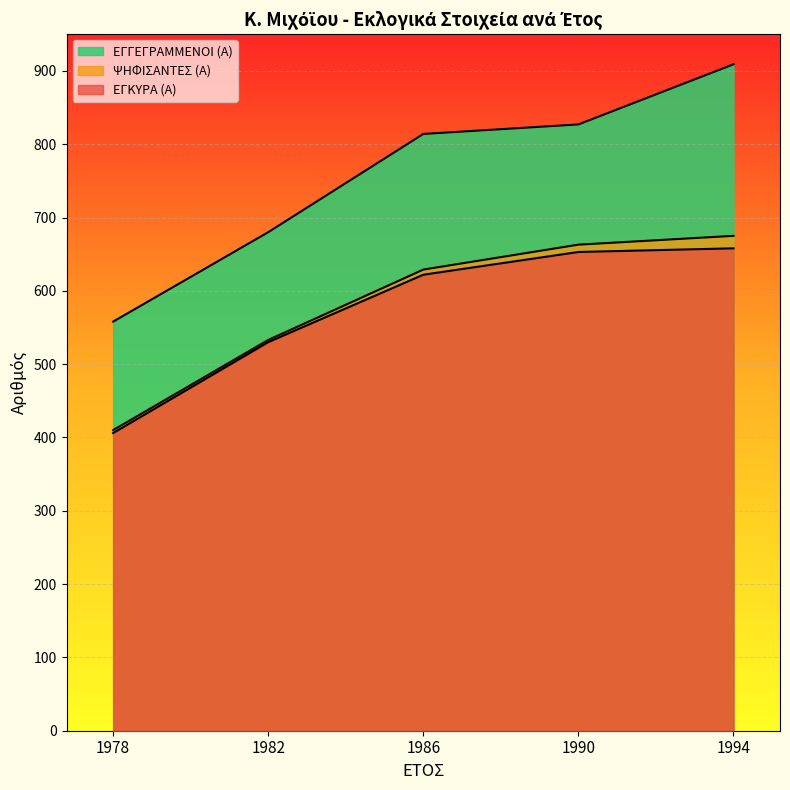

Is the value of ΨΗΦΙΣΑΝΤΕΣ (Α) at 1978 greater than the value of ΕΓΚΥΡΑ (Α) at 1986?

No